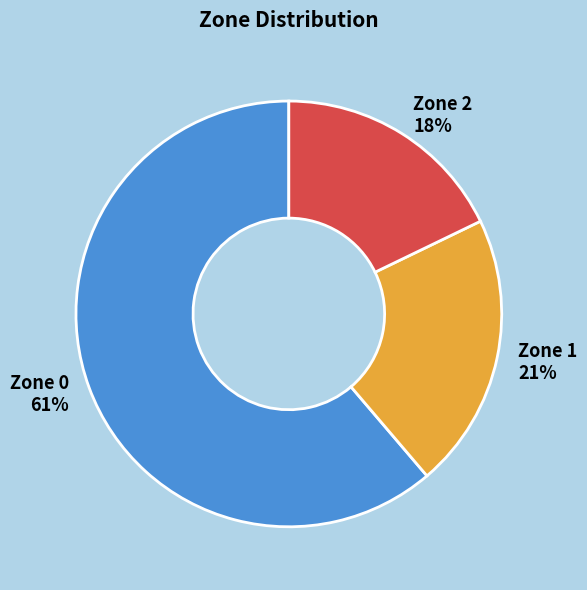

Rank the categories by value from lowest to highest.

Zone 2, Zone 1, Zone 0